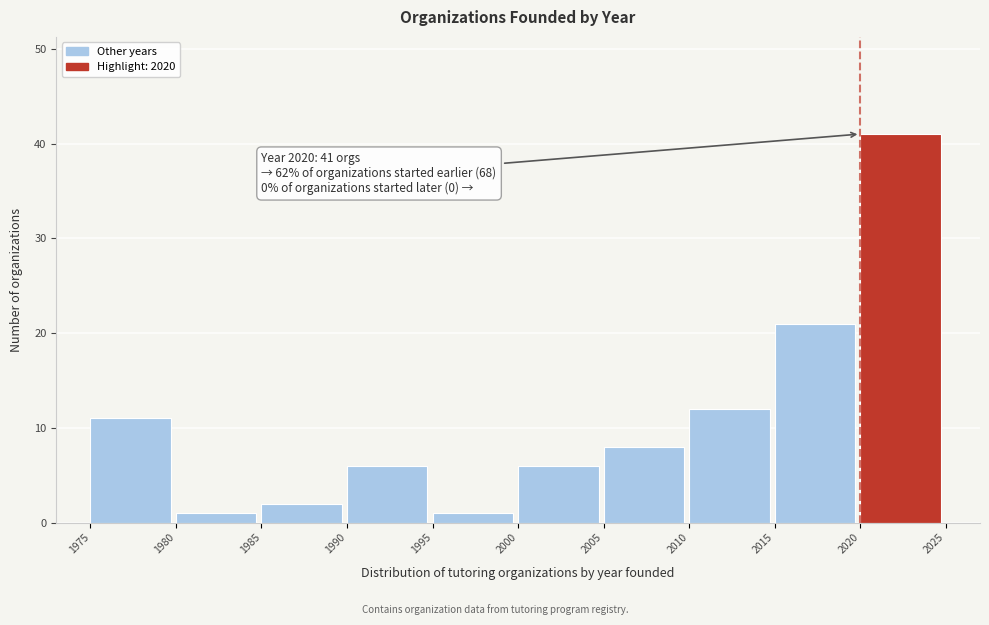

Which range on the x-axis has the tallest bar?

2020 to 2025